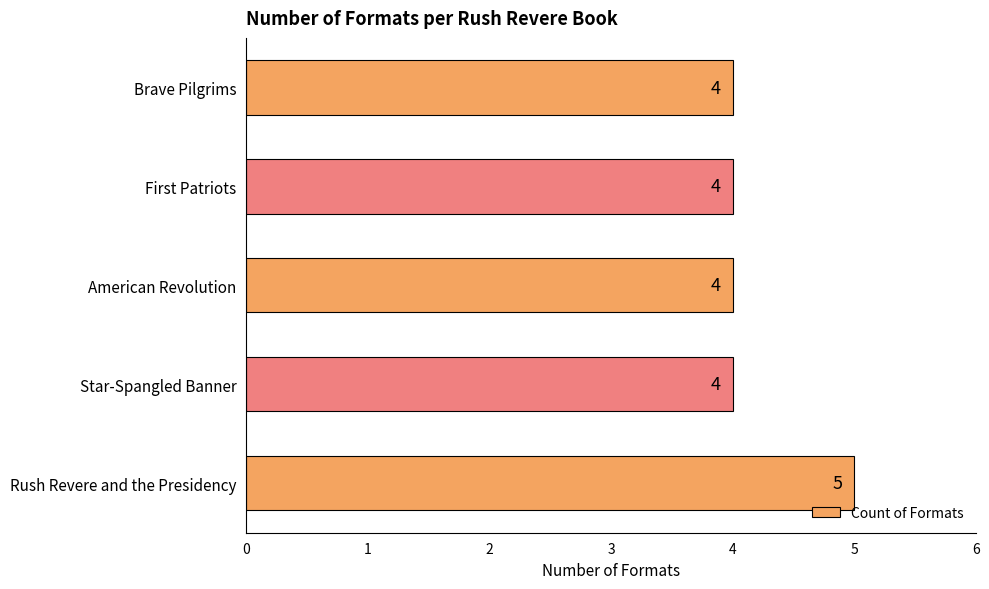

The value at American Revolution is 1. True or false?

False